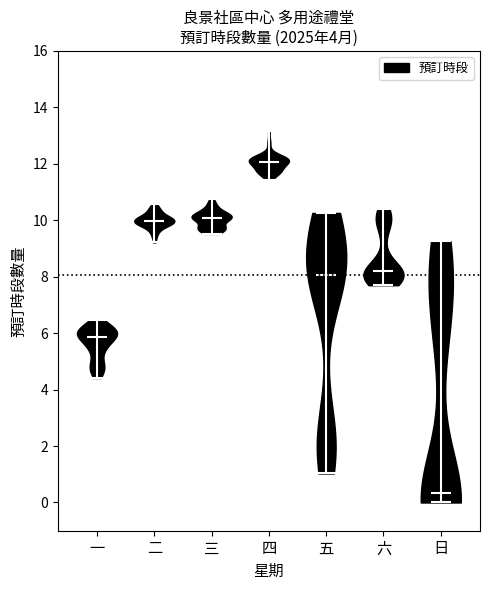

Reading left to right, read every violin against the y-axis: where its median line is, and the lowest and highest points it reaches. The values are not printed on the chart, so give them approximately, as read against the axis.

一: median line 5.8, lowest point 4.4, highest point 6.4
二: median line 10.0, lowest point 9.2, highest point 10.6
三: median line 10.0, lowest point 9.6, highest point 10.8
四: median line 12.0, lowest point 11.4, highest point 13.2
五: median line 8.0, lowest point 1.0, highest point 10.2
六: median line 8.2, lowest point 7.6, highest point 10.4
日: median line 0.4, lowest point 0.0, highest point 9.2